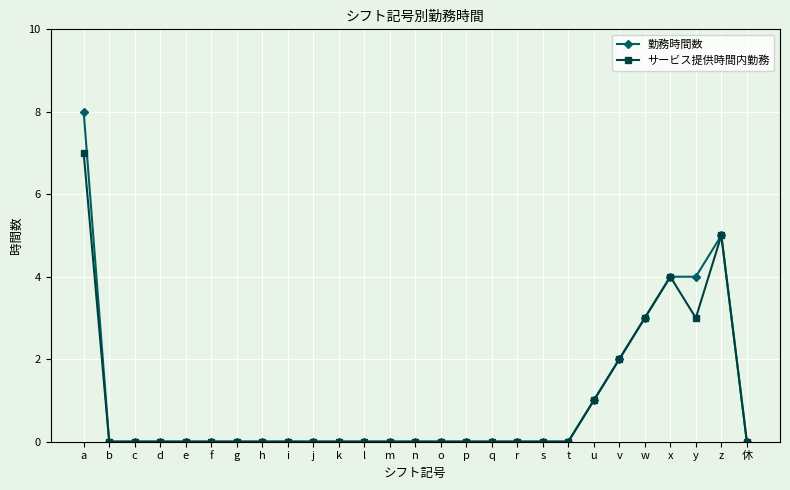

What position from the left is l?

12